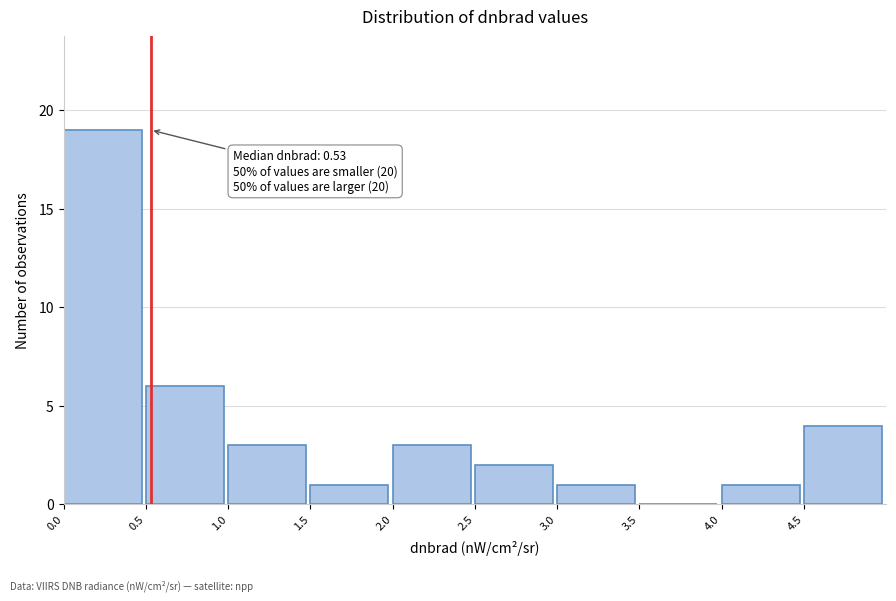

Which range on the x-axis has the tallest bar?

0.0 to 0.5